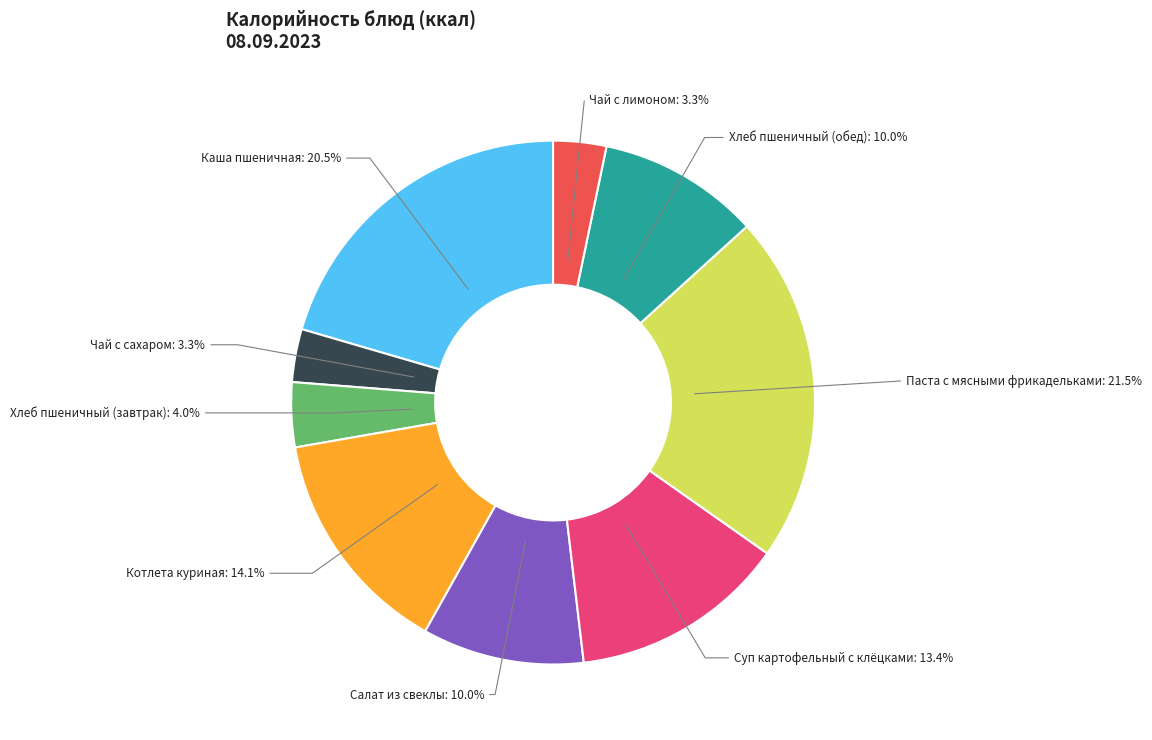

To the nearest percent, what is the average slice percentage?

11%